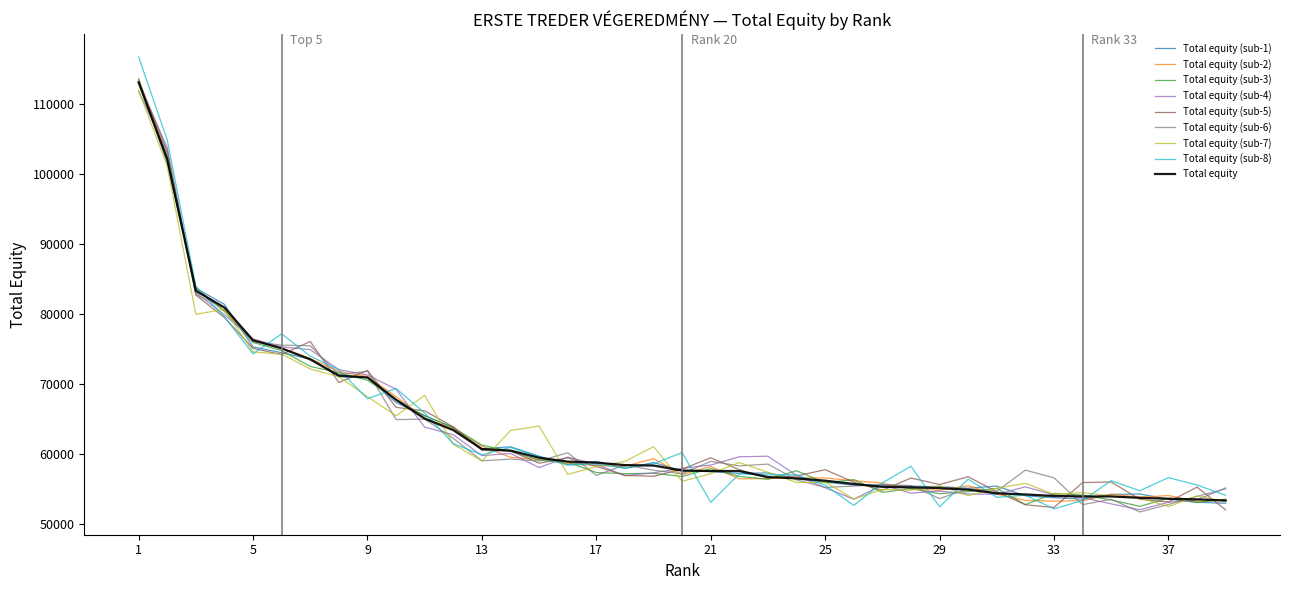

Which series has the largest range (max minus min)?

Total equity (sub-8)